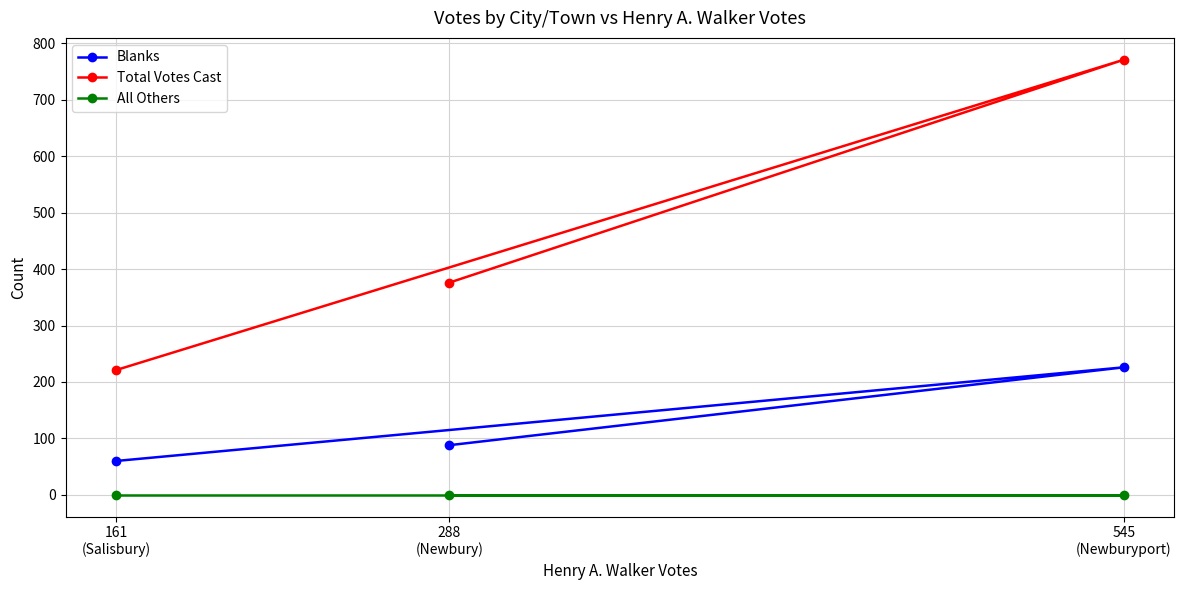

Which series has the largest total across all categories?

Total Votes Cast